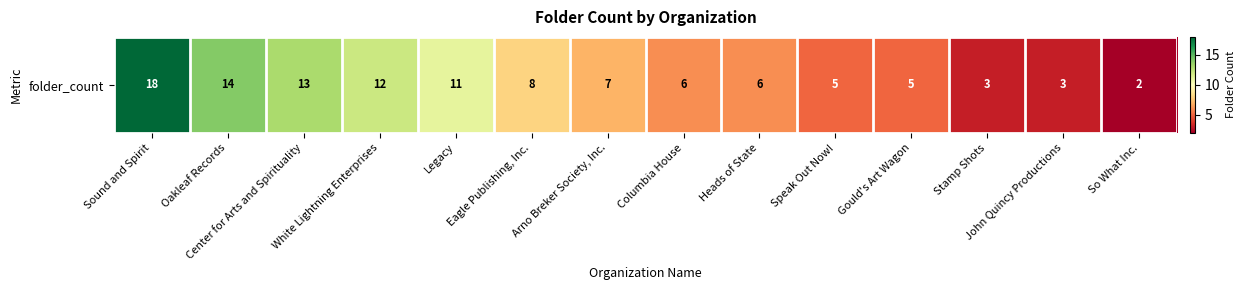

The chart shows a value of 12 at White Lightning Enterprises. True or false?

True